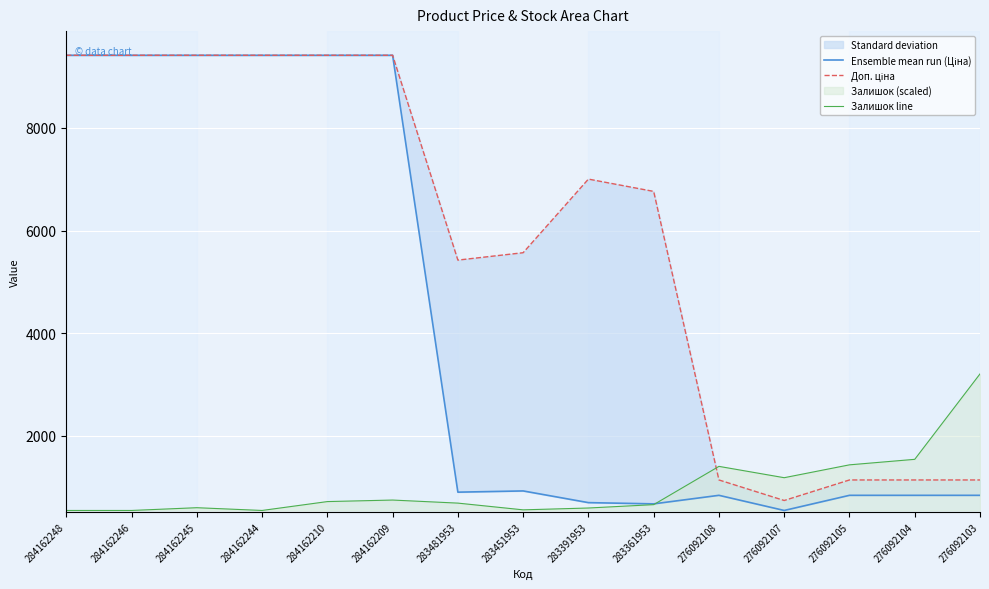

Where does the Ensemble mean run (Ціна) series first go above 904?

284162248